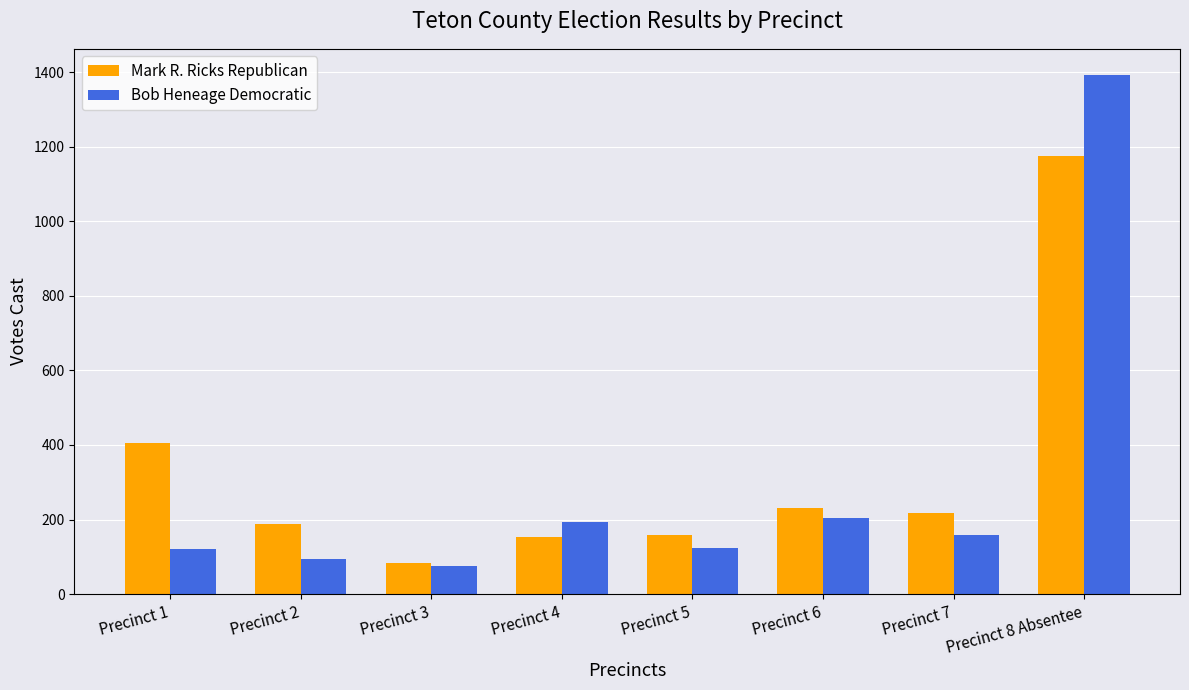

What is the label of the 4th bar from the right?

Precinct 5